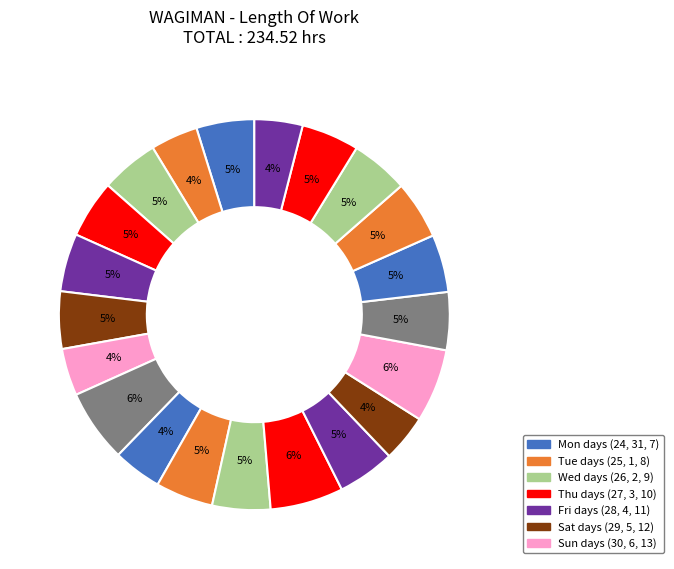

Rank the categories by value from highest to lowest.

Mon 7, Fri 4, Mon 31, Thu 10, Thu 3, Fri 28, Thu 27, Tue 8, Mon 24, Wed 26, Fri 11, Wed 9, Sat 12, Wed 2, Sat 29, Sat 5, Tue 1, Sun 13, Tue 25, Sun 30, Sun 6